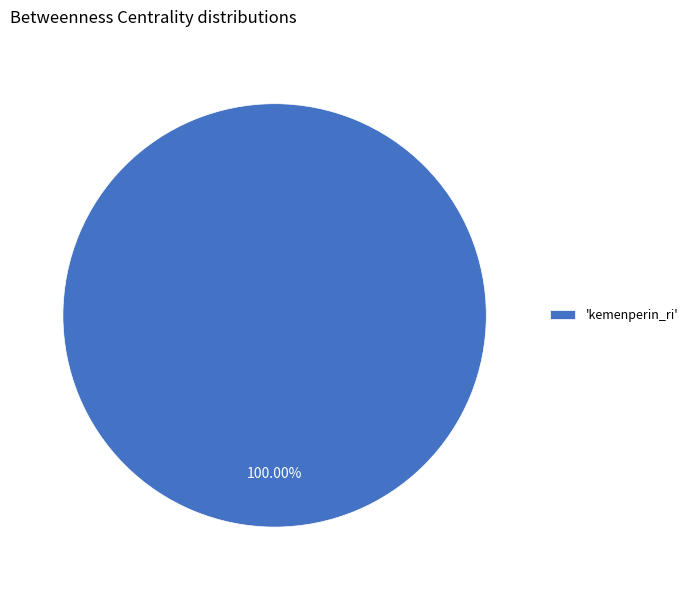

Rank the categories by value from highest to lowest.

'kemenperin_ri'